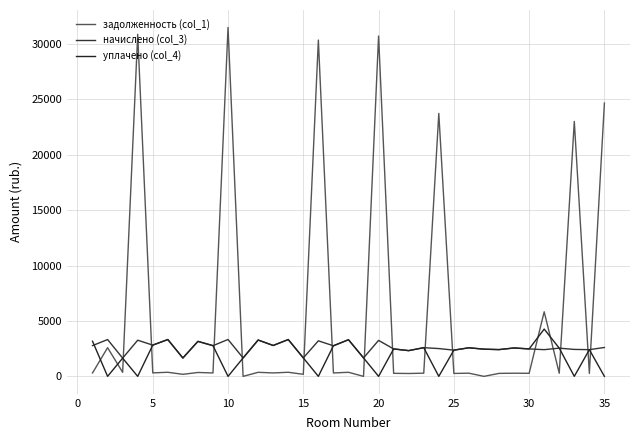

How many lines are shown in the chart?

3